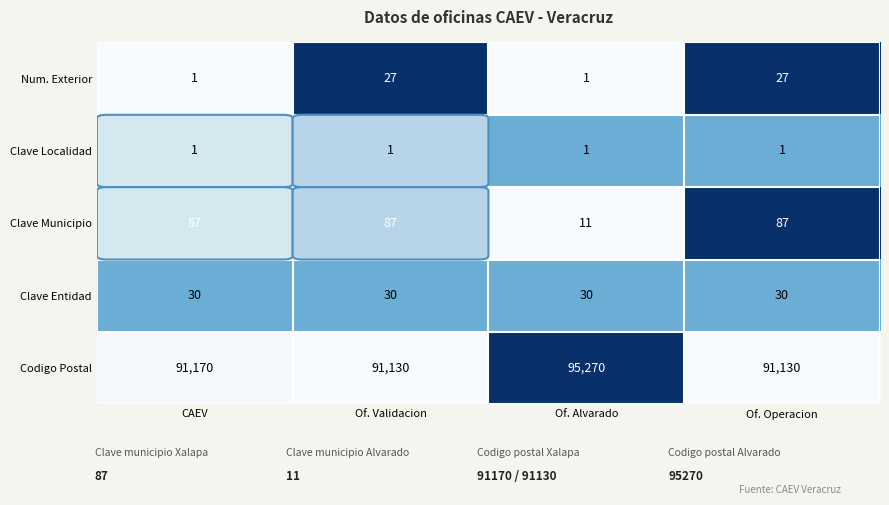

What is the spread (max minus min) of values at Of. Validacion?

91129